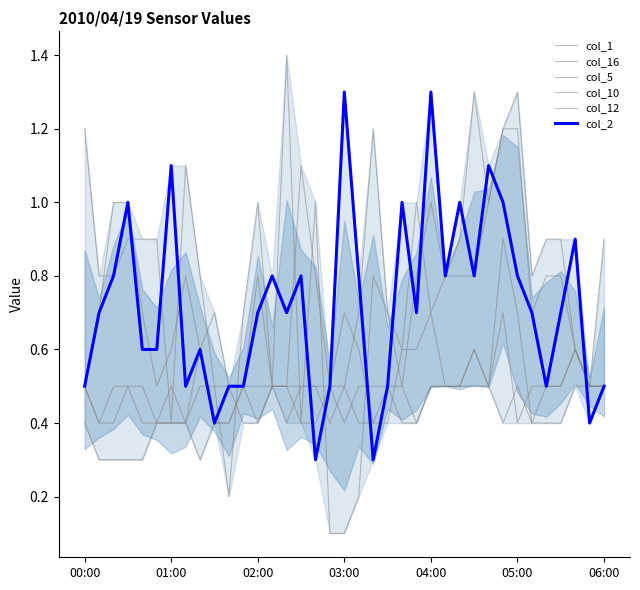

Which series ends up on top after the final intersection of col_10 and col_1?

col_1